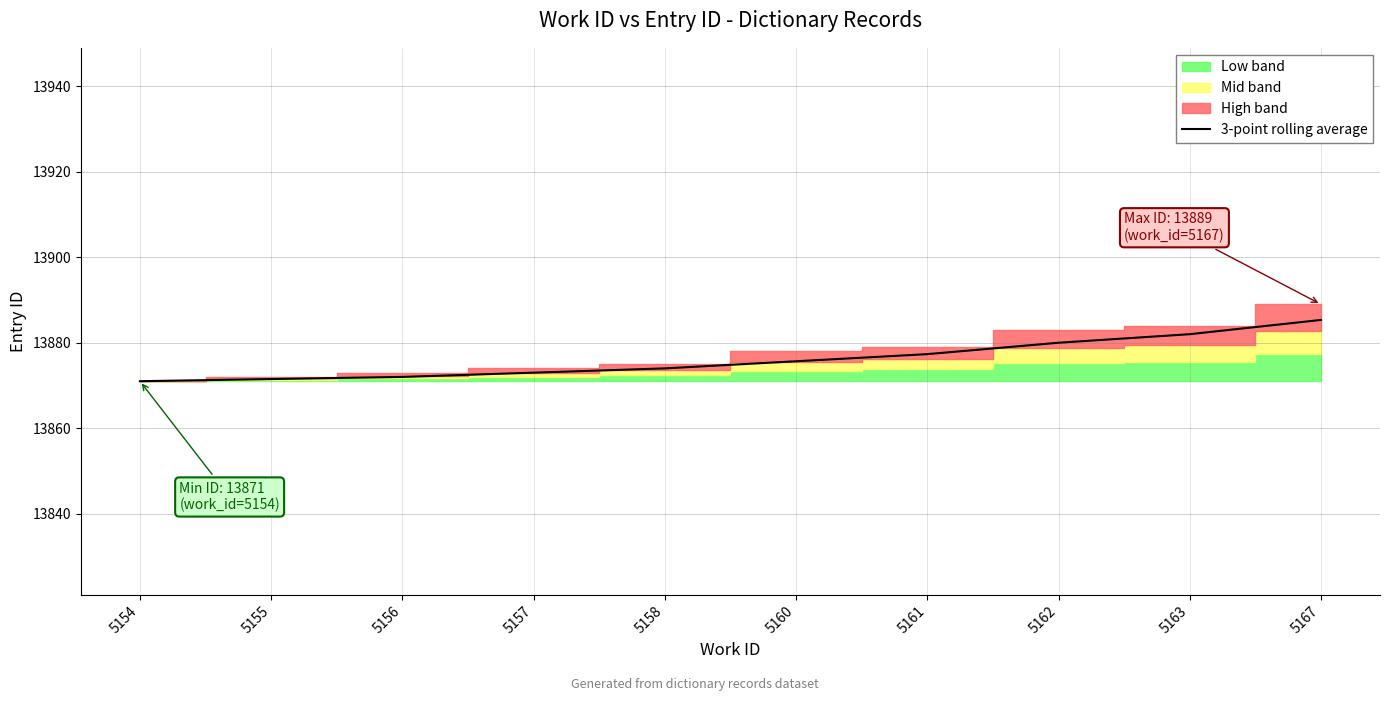

What is the sum of the values at 5158 and 5154?

27745.0